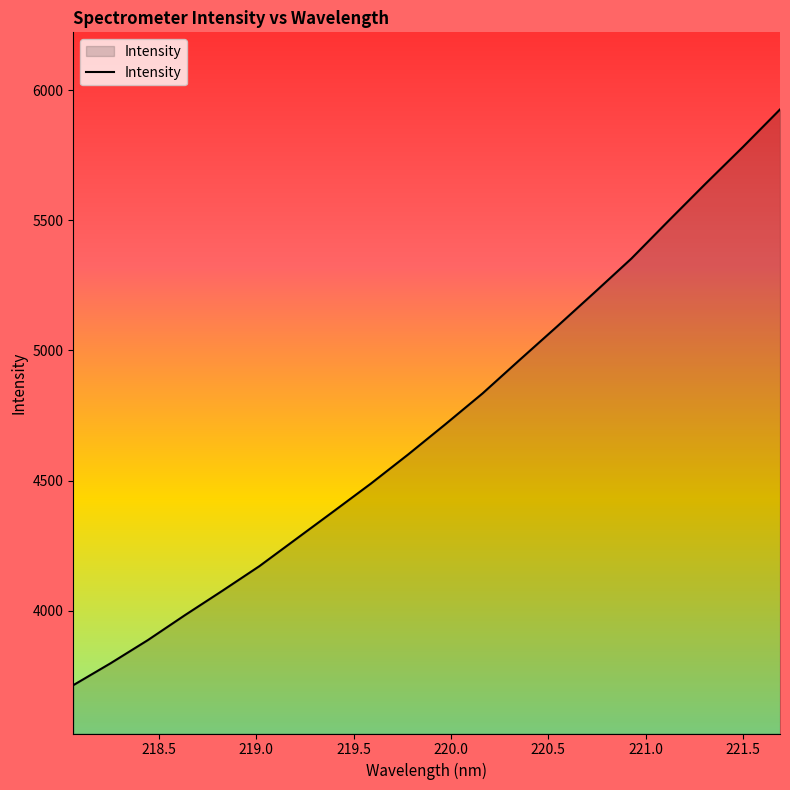

What is the difference between the maximum and minimum values?

2212.1